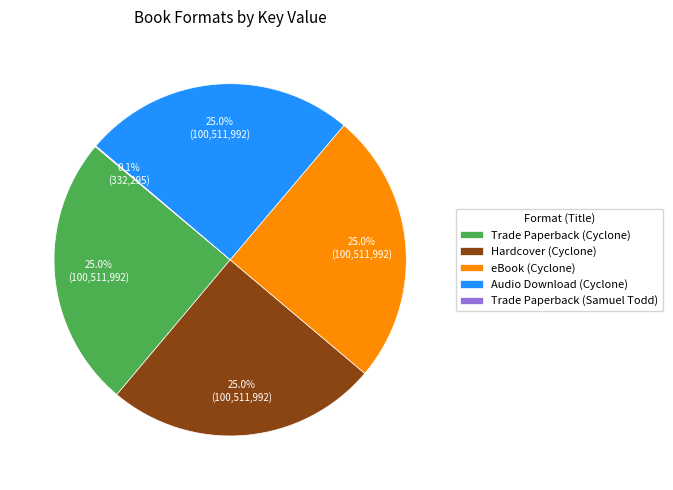

To the nearest percent, what percentage of the pie is Trade Paperback (Cyclone)?

25%